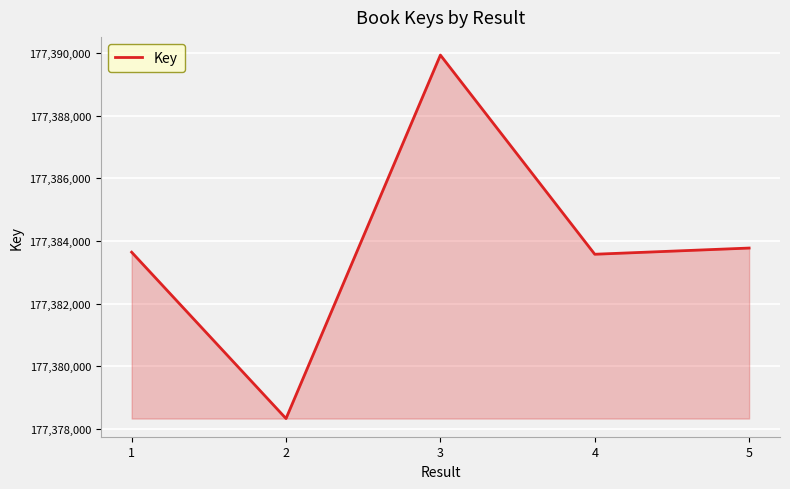

What is the sum of all values?

886919254